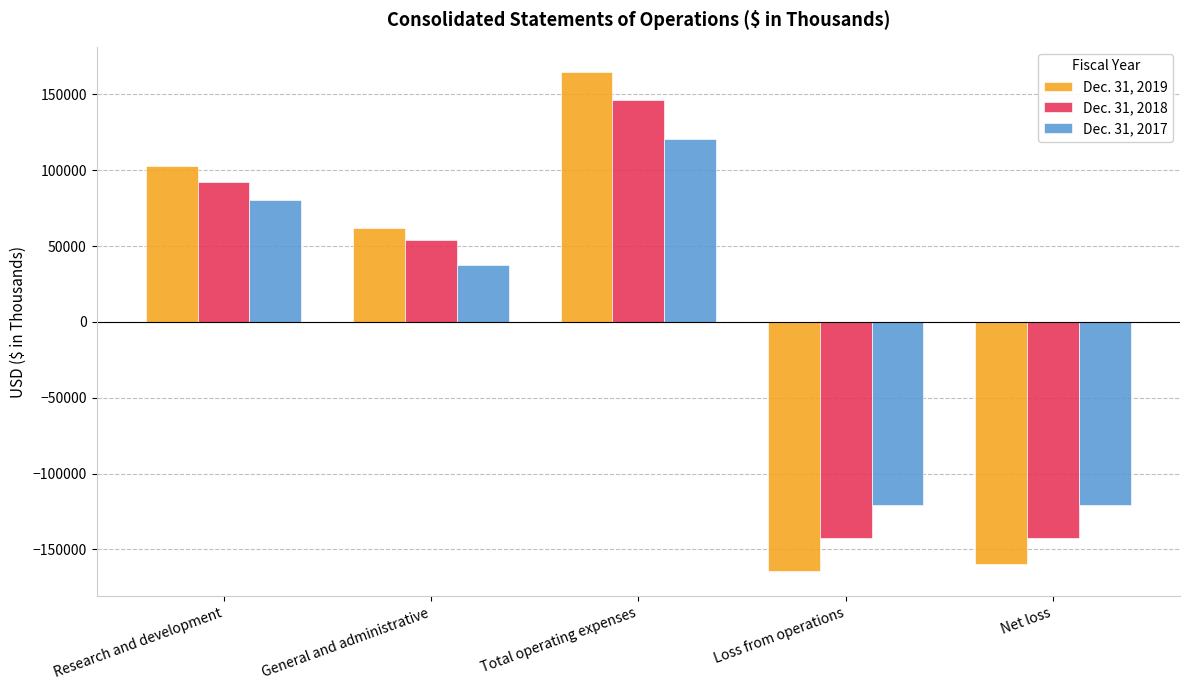

Between General and administrative and Total operating expenses, which series saw the biggest shift?

Dec. 31, 2019